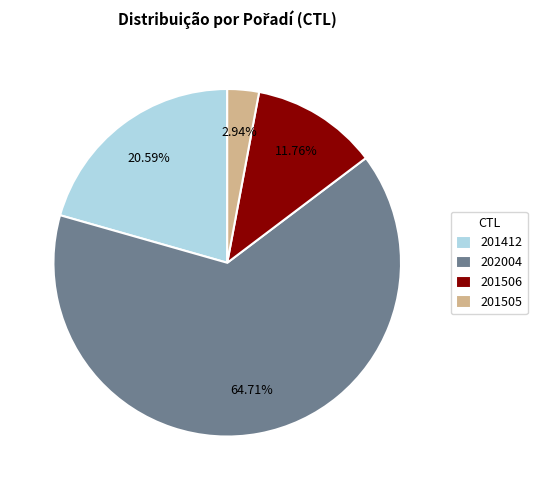

Between 202004 and 201506, which is larger?

202004